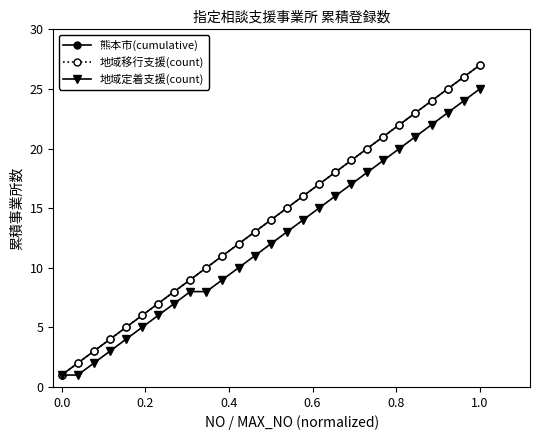

What is the lowest value of the 熊本市(cumulative) series?

1